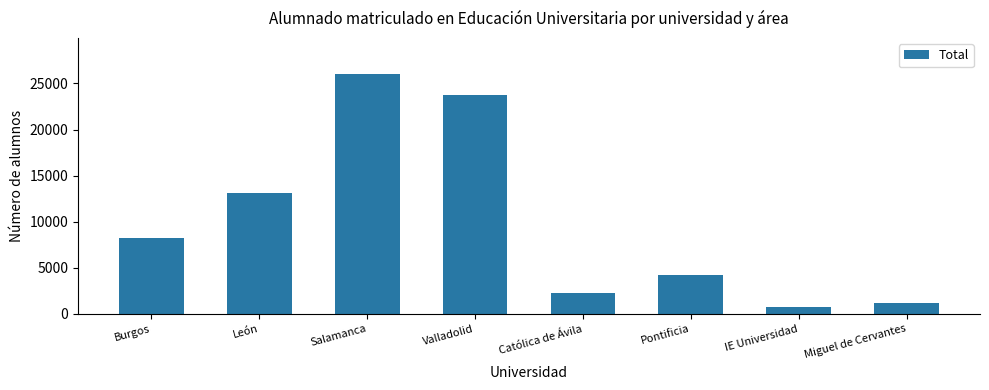

Which category has the highest value across all series?

Salamanca